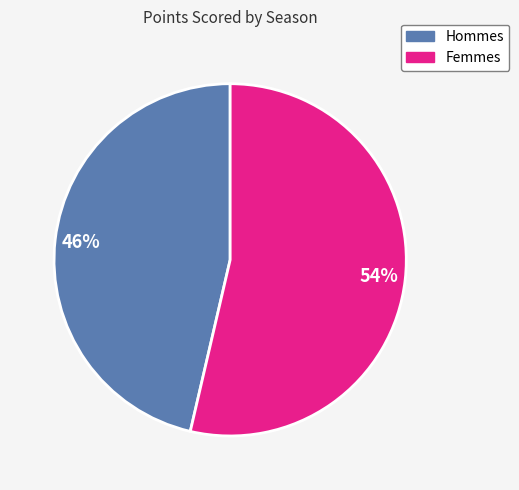

Is there any slice that represents more than half of the pie?

Yes